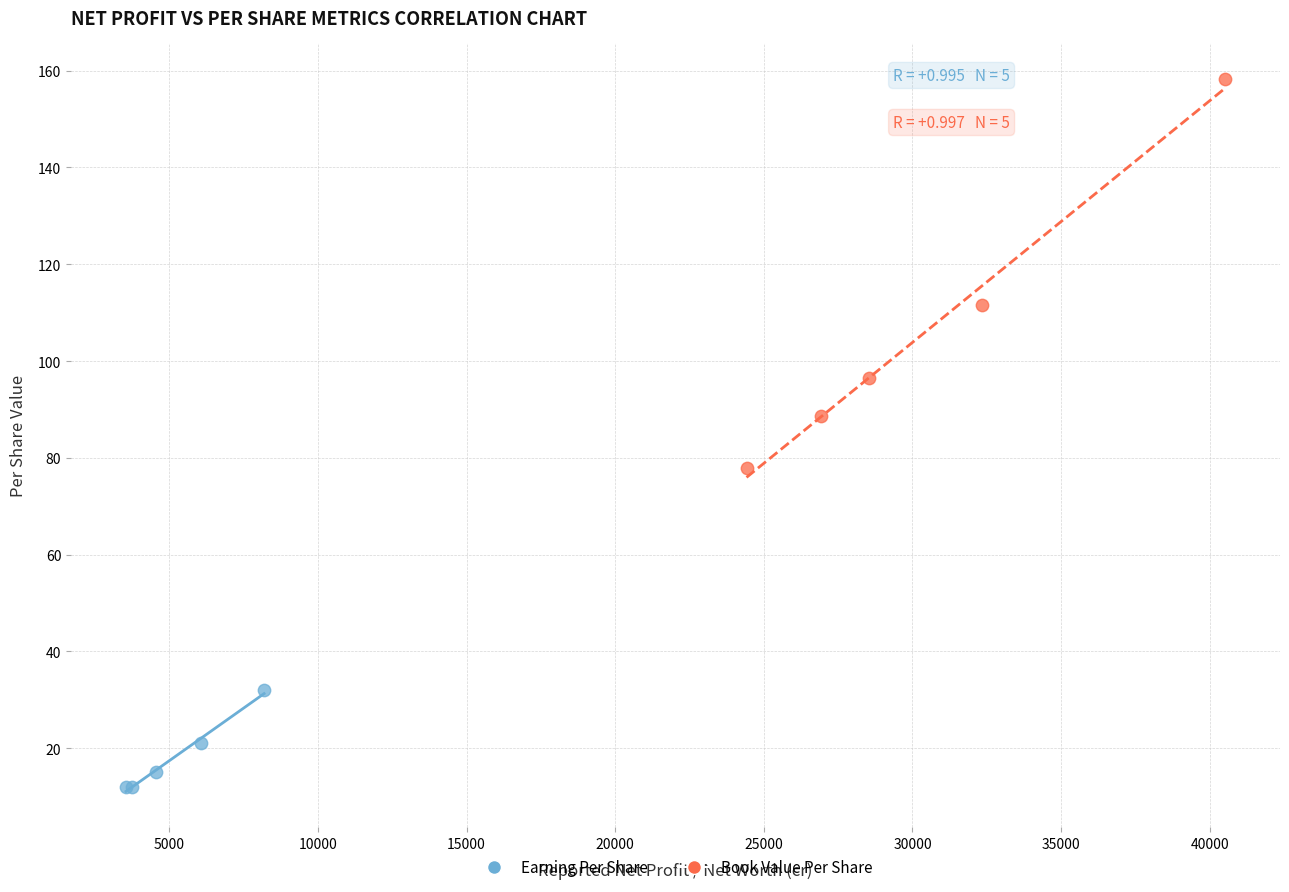

Which series contains the lowest Y value?

Earning Per Share